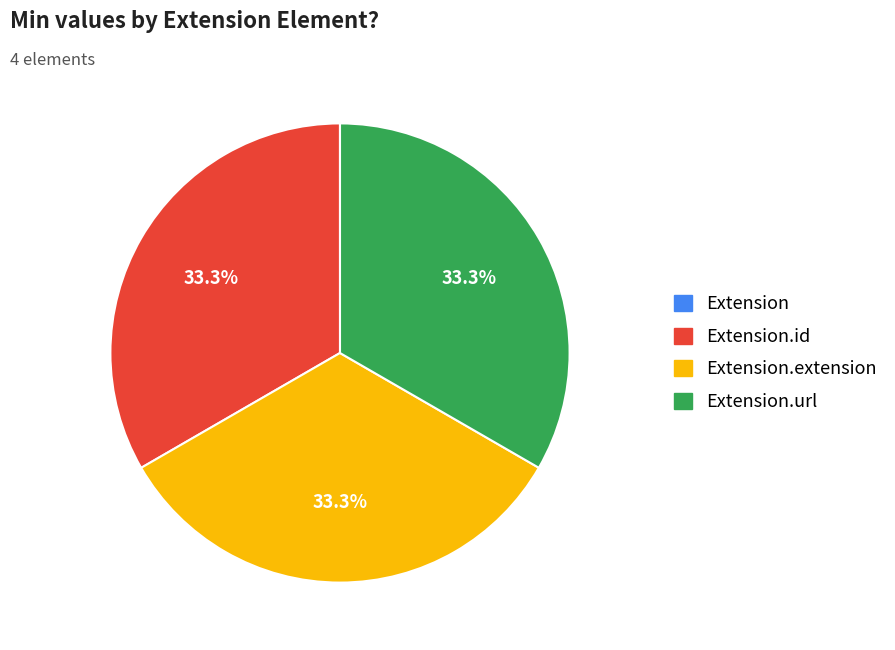

Is there any slice that represents more than half of the pie?

No